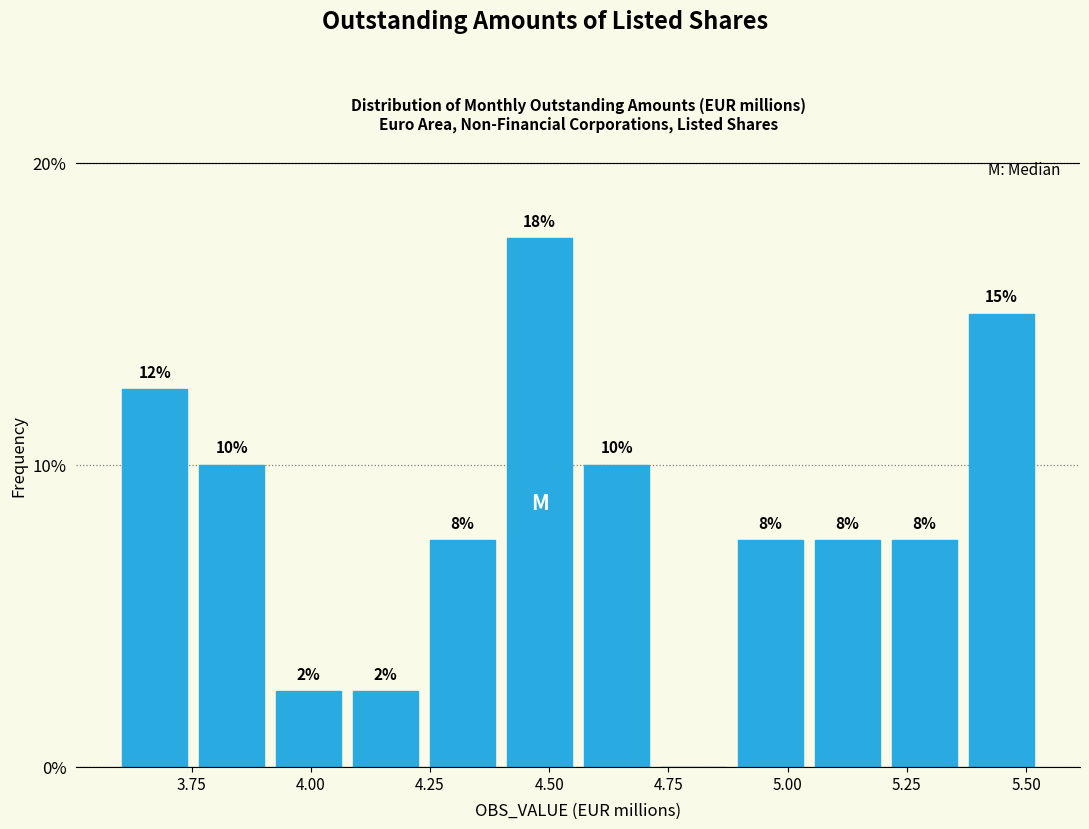

Read against the x-axis, roughly where is the centre of the tallest bar?

4.50